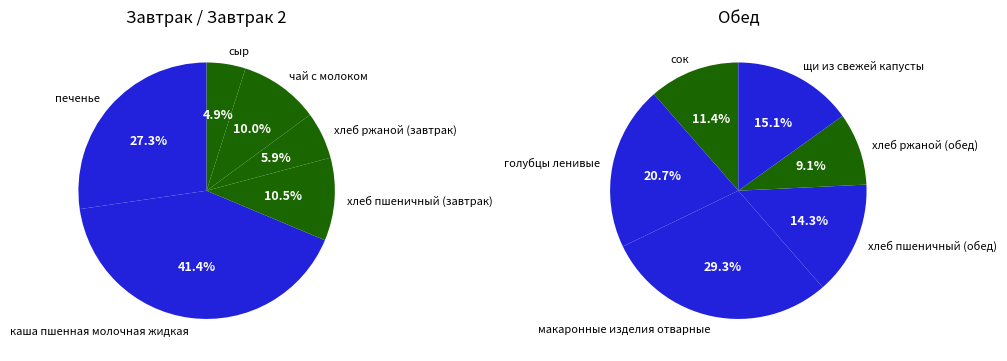

Which slice is the smallest?

сыр